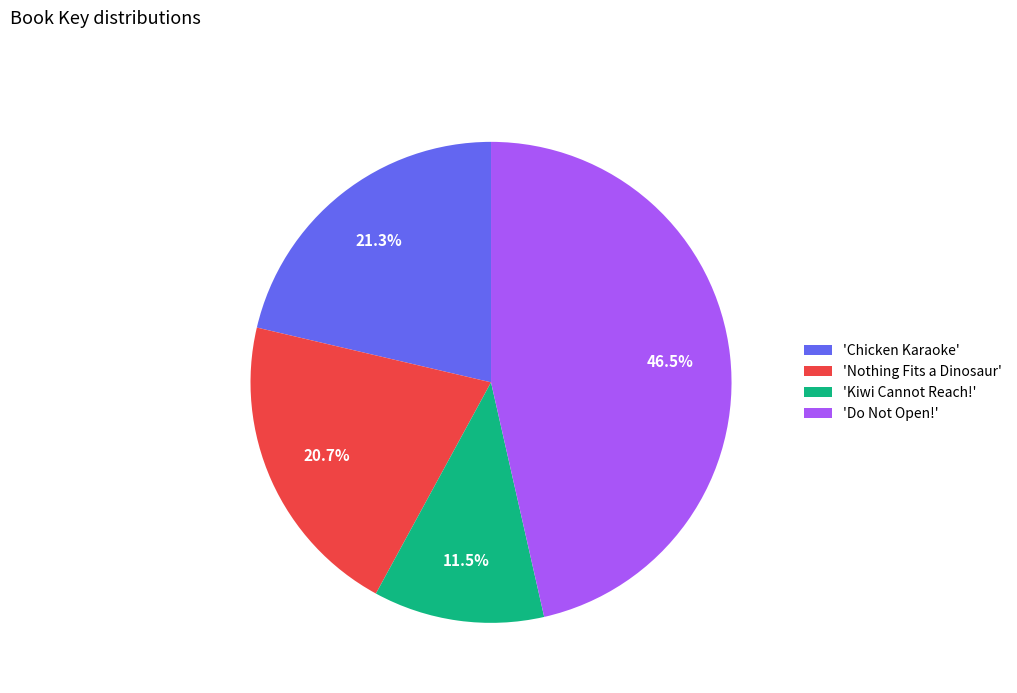

How much of the chart is everything except 'Nothing Fits a Dinosaur'?

79.3%